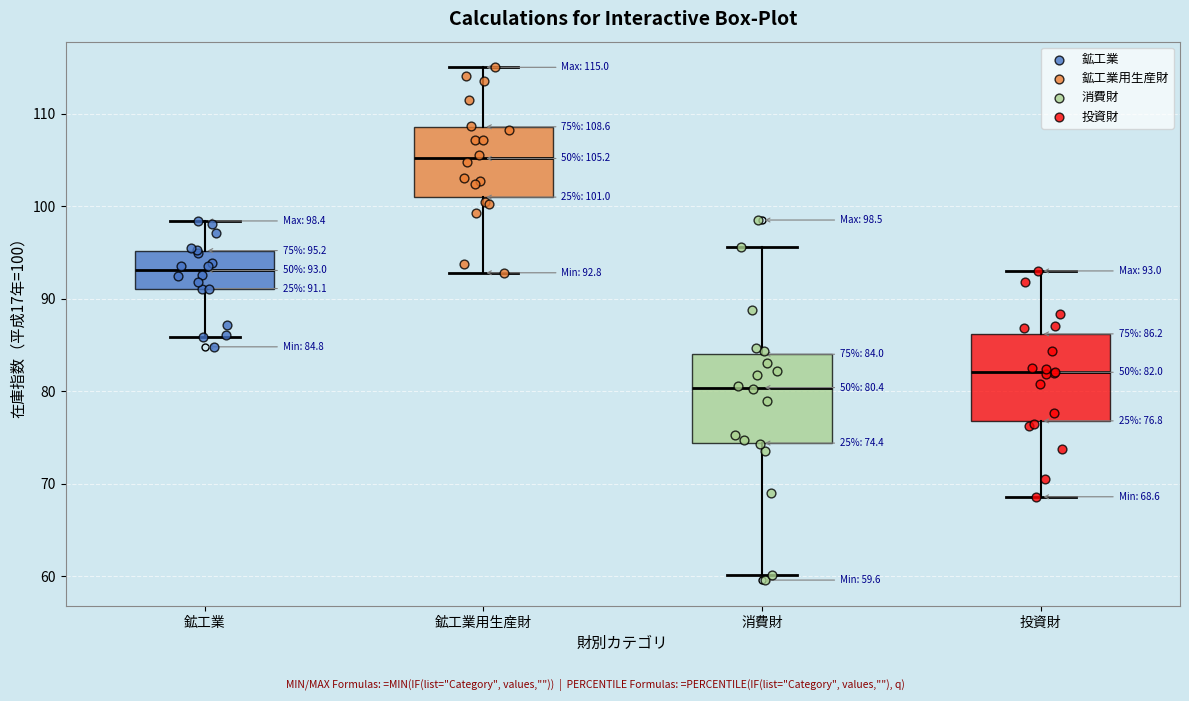

Which box has the lowest median line?

消費財